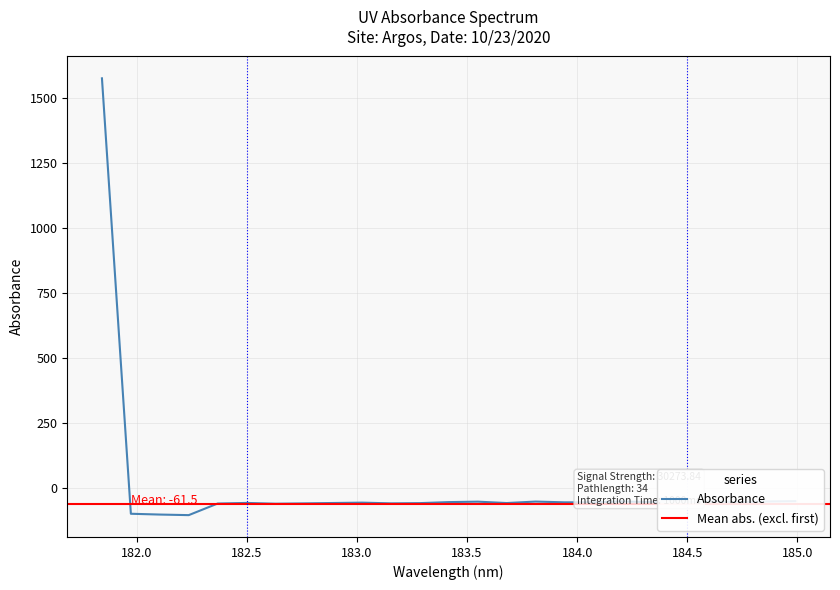

What is the smallest value displayed?

-104.7